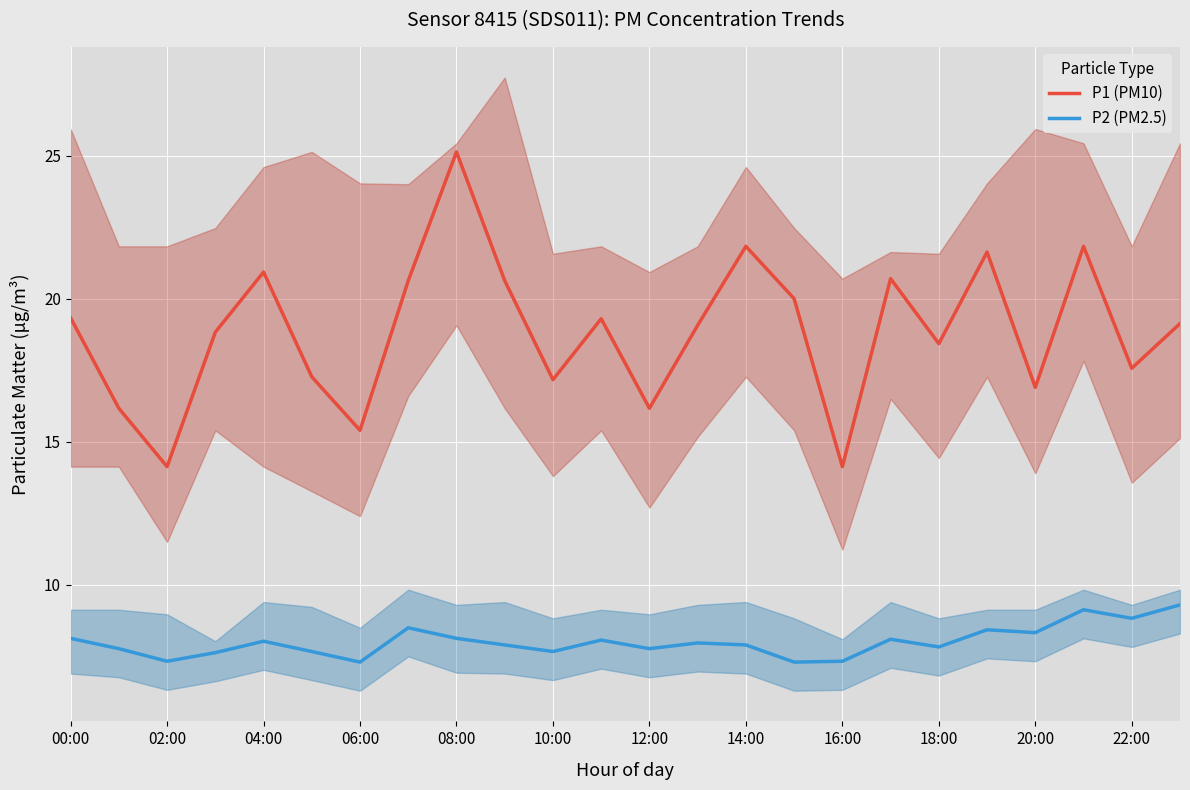

What value does the P2 (PM2.5) series have at 04:00?

8.0